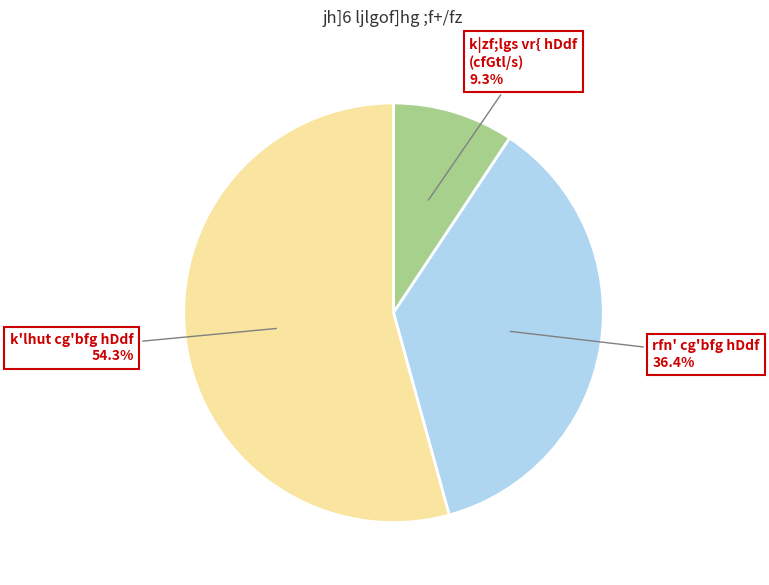

Does any single category account for the majority?

Yes